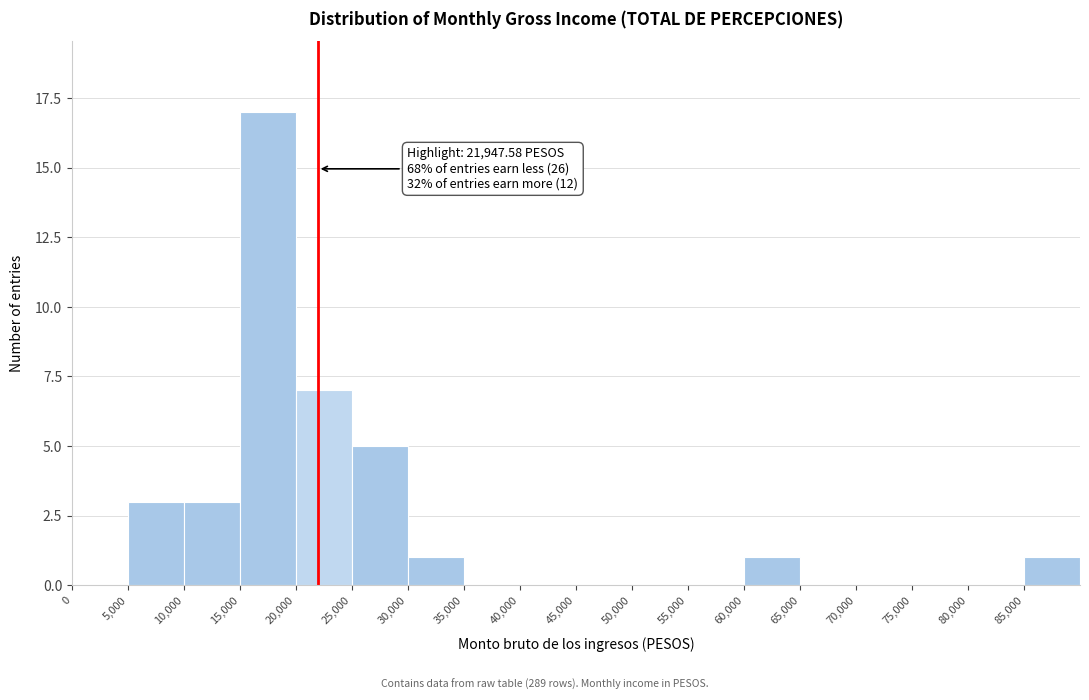

Which range on the x-axis has the tallest bar?

15000 to 20000